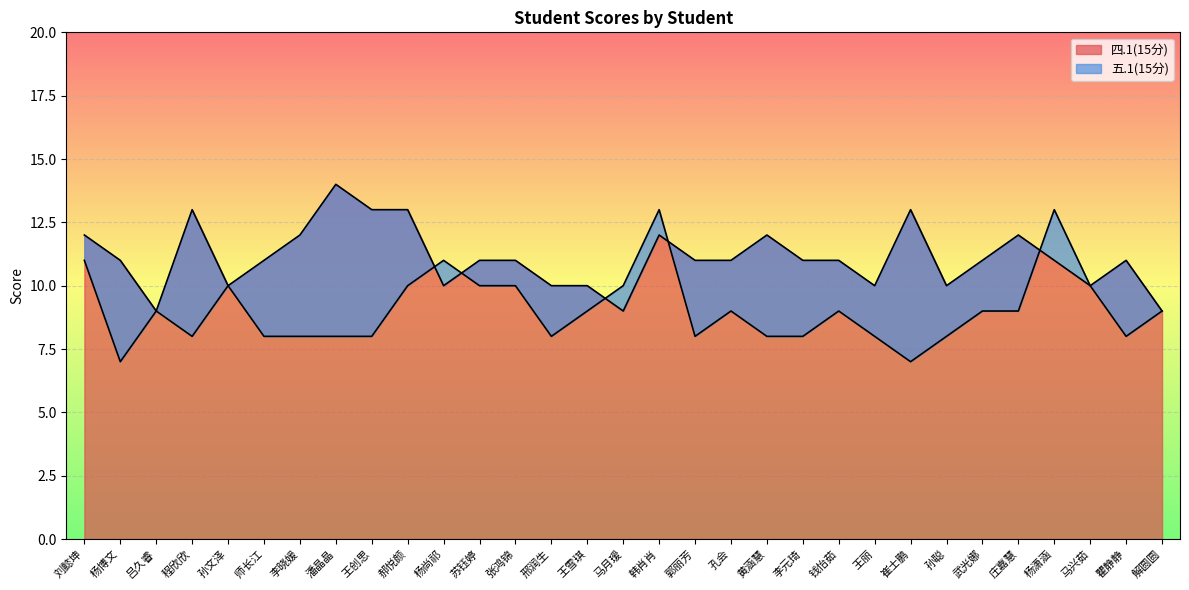

In 五.1(15分), how many points are higher than both neighbors (excluding endpoints)?

7